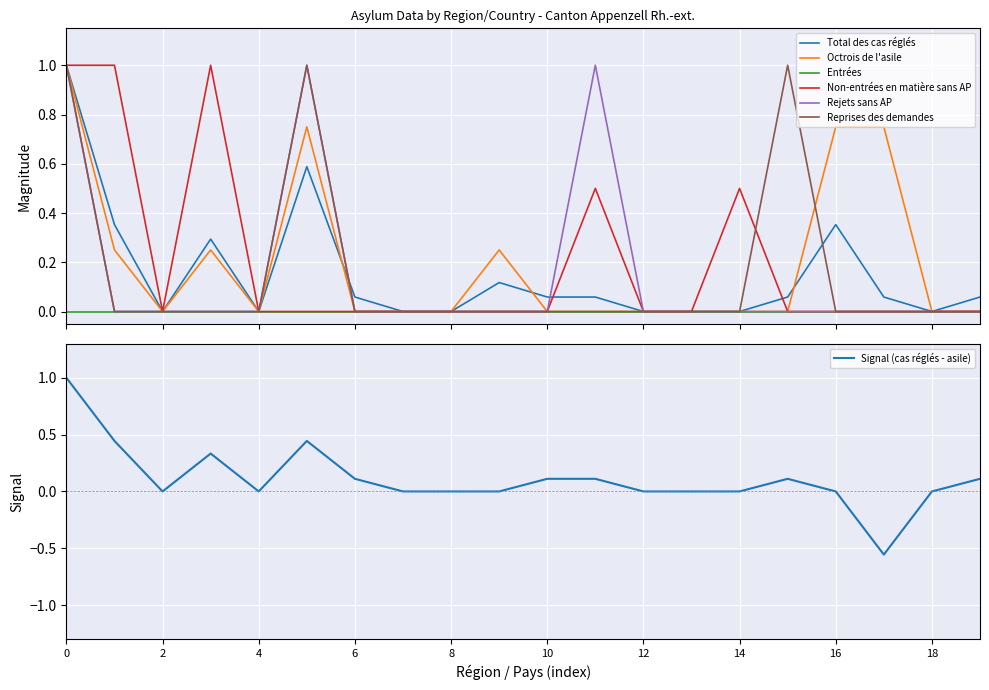

The Signal (cas réglés - asile) series shows 0.0 at 12. True or false?

True